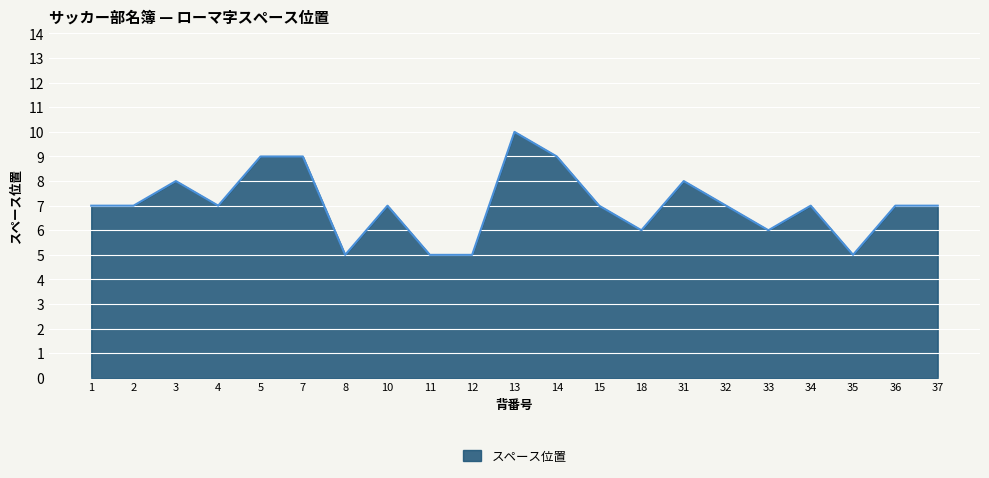

What is the change in value from 4 to 5?

+2